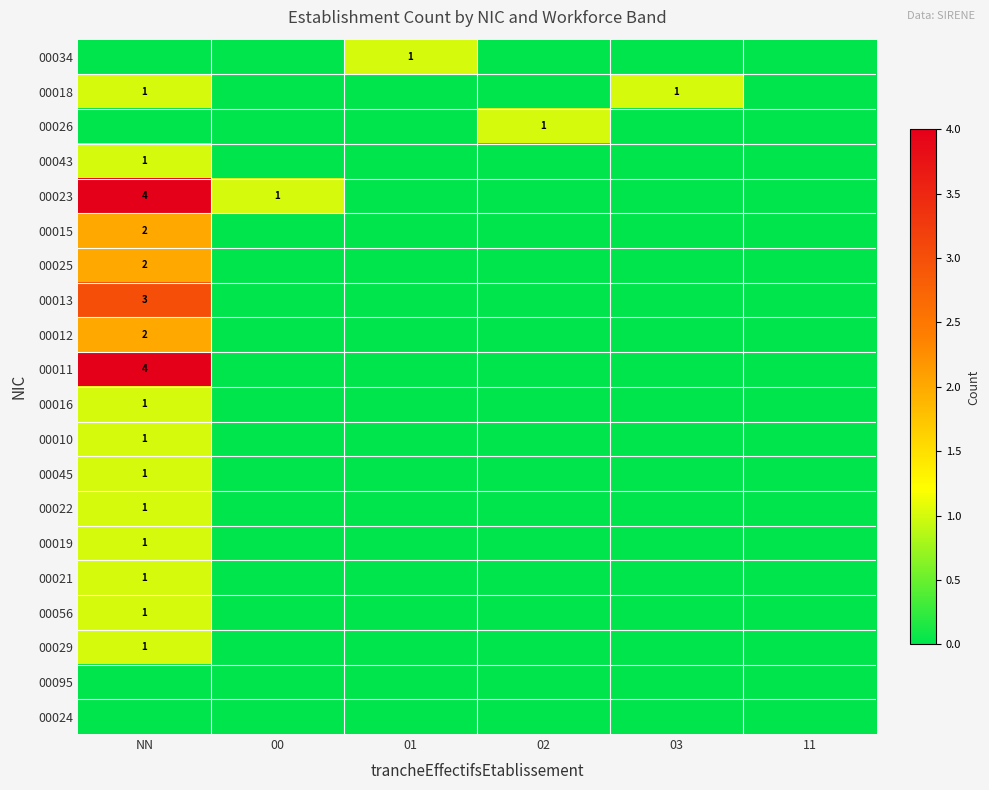

True or false: 00023 has a value of 1 at NN.

False